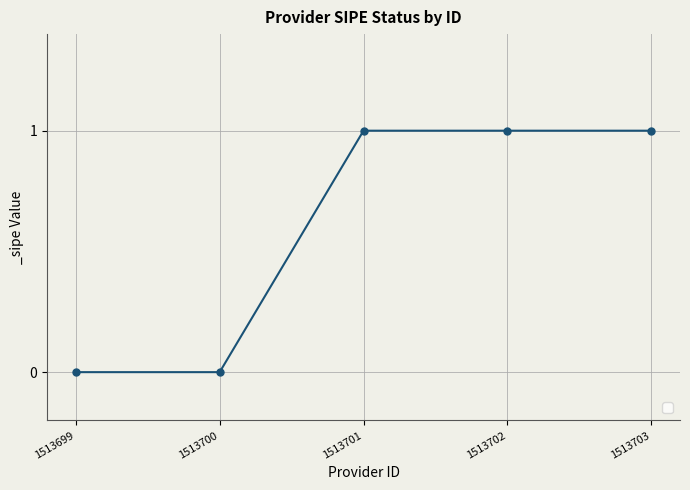

Count the values in the range 0 to 1.

5